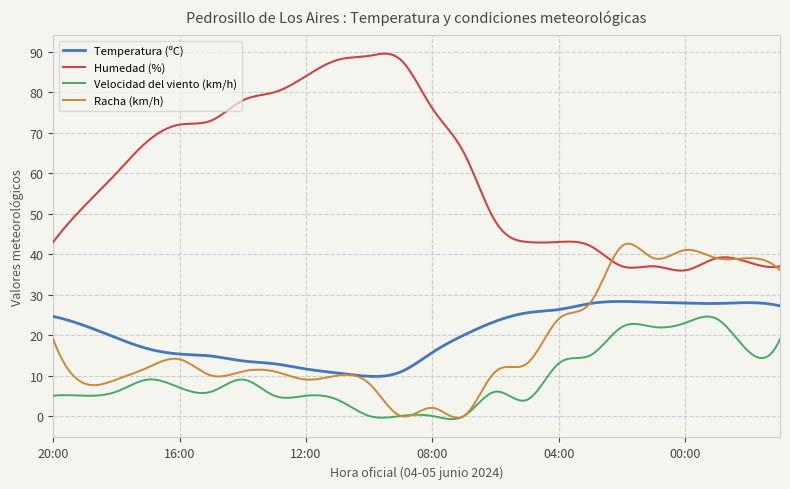

True or false: Velocidad del viento (km/h) and Temperatura (ºC) cross at least once.

False